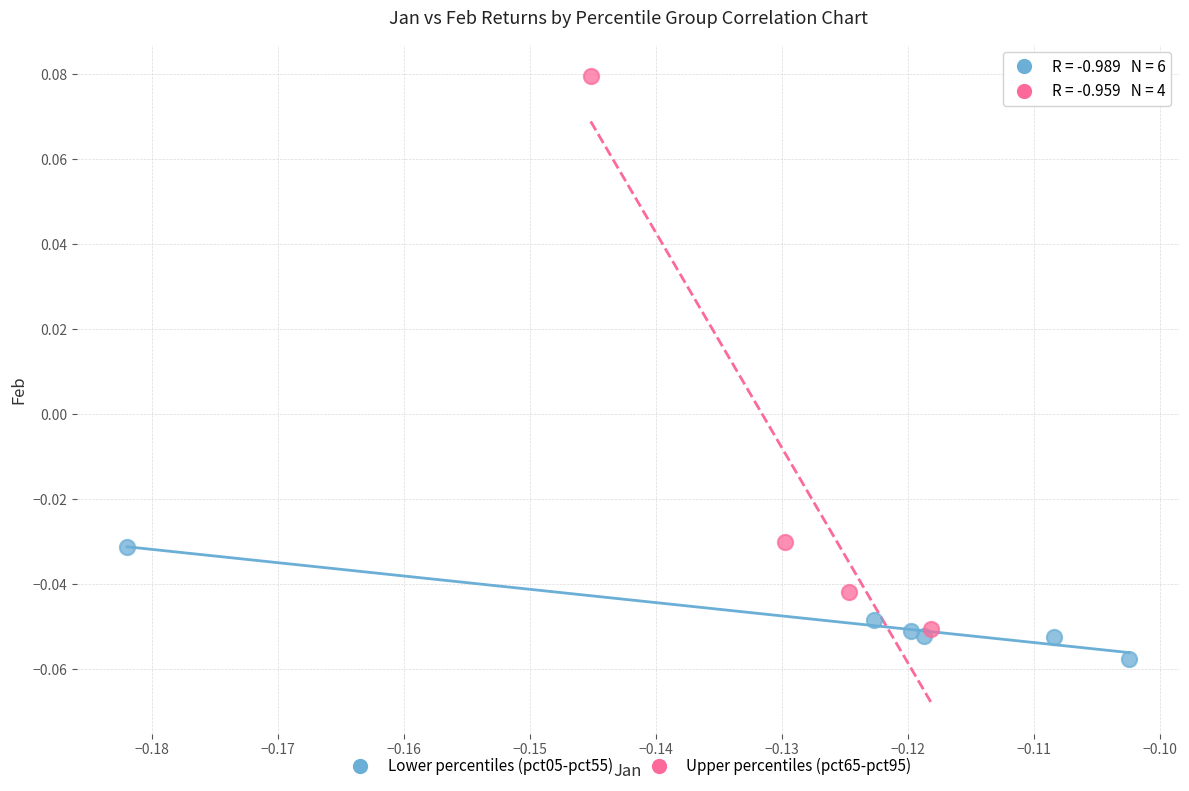

Which series contains the highest Y value?

Upper percentiles (pct65-pct95)